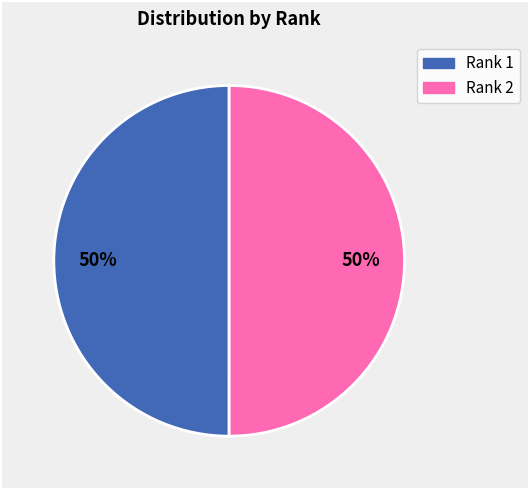

To the nearest percent, what is the average slice percentage?

50%